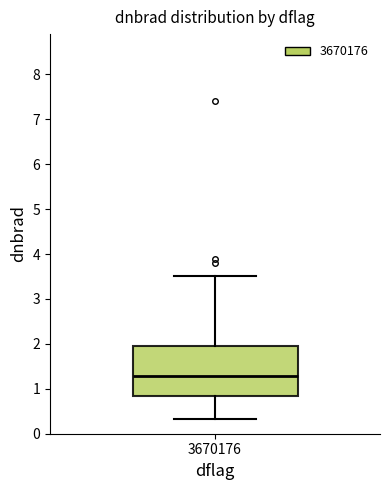

Where does the median line of the box at x = 3670176 sit on the y-axis? The values are not printed on the chart, so give them approximately, as read against the axis.

1.3